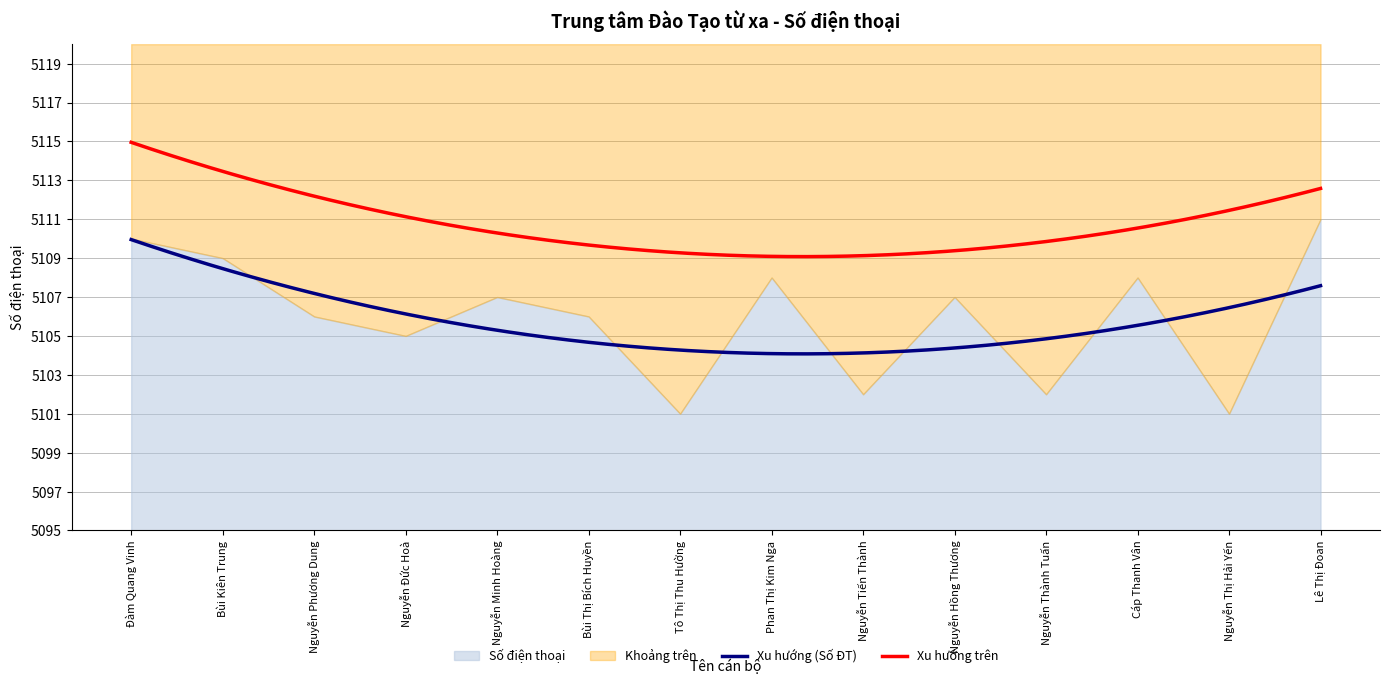

Rank the categories by value from lowest to highest.

Tô Thị Thu Hường, Nguyễn Thị Hải Yến, Nguyễn Tiến Thành, Nguyễn Thành Tuấn, Nguyễn Đức Hoà, Nguyễn Phương Dung, Bùi Thị Bích Huyền, Nguyễn Minh Hoàng, Nguyễn Hồng Thương, Phan Thị Kim Nga, Cáp Thanh Vân, Bùi Kiên Trung, Đàm Quang Vinh, Lê Thị Đoan